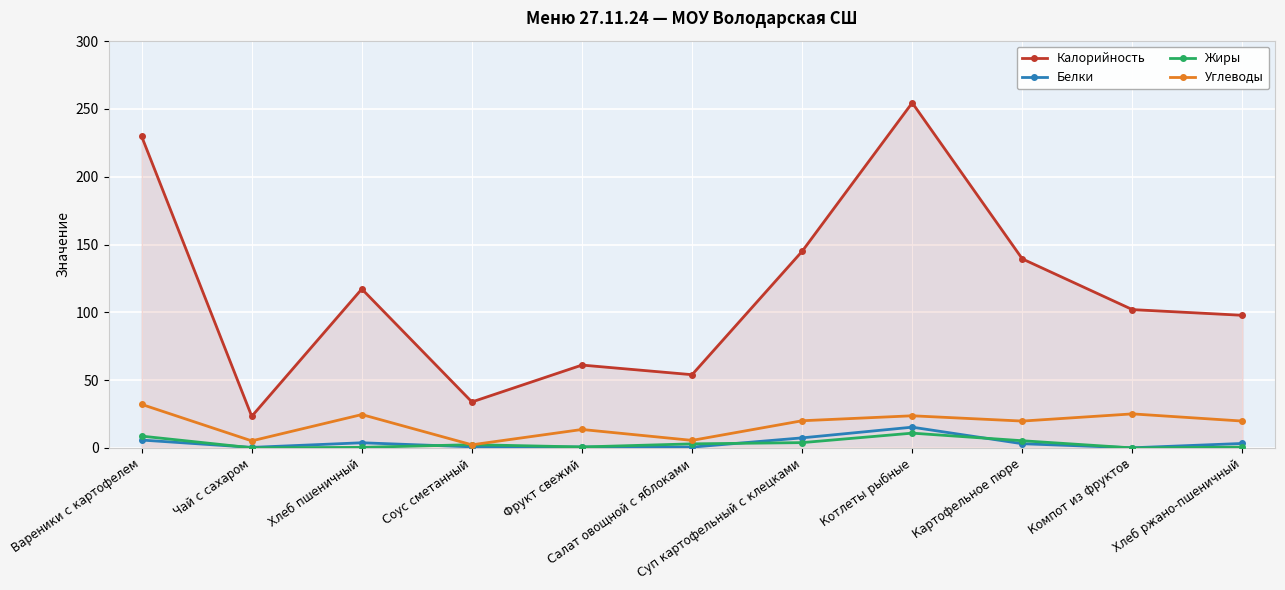

What is the greatest value displayed?

254.5